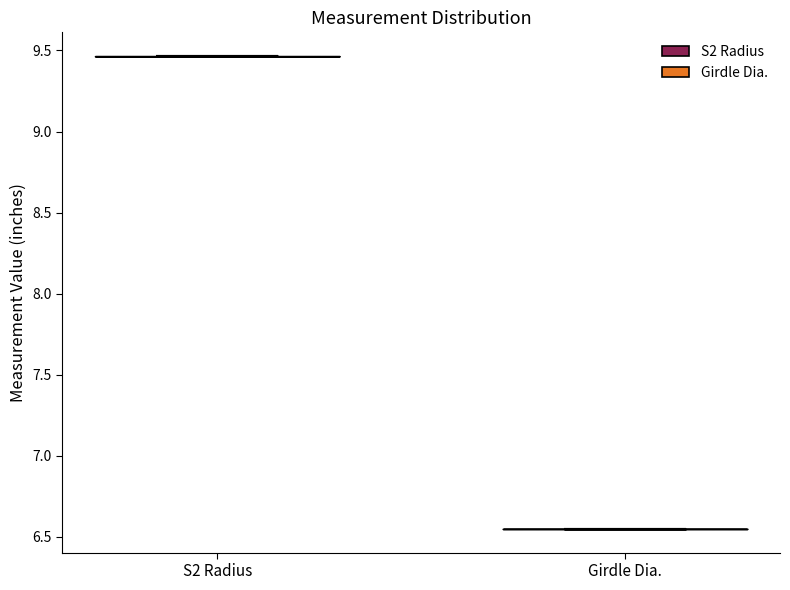

Where does the median line of the violin for S2 Radius sit on the y-axis? The values are not printed on the chart, so give them approximately, as read against the axis.

9.45